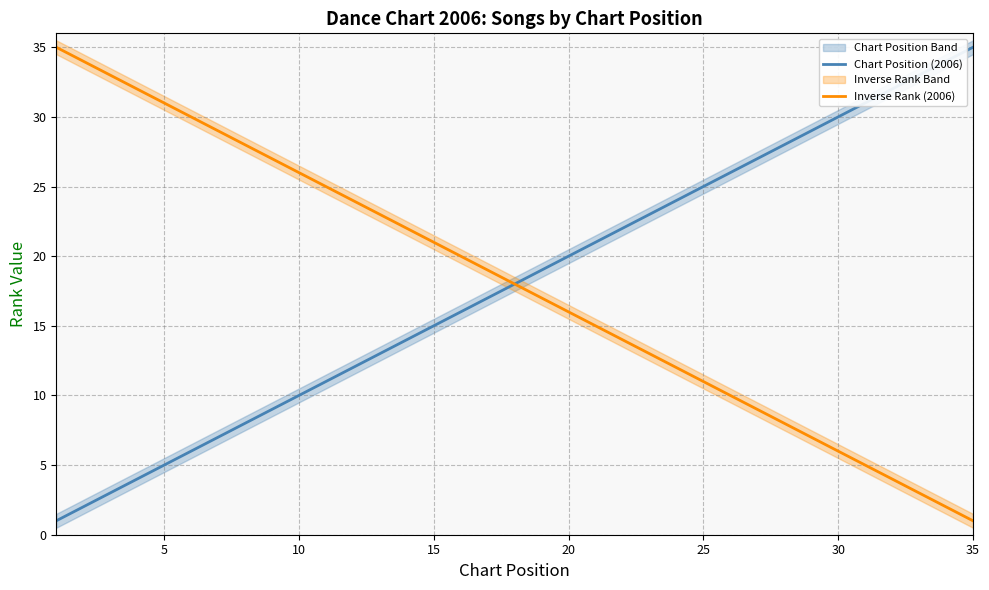

The Inverse Rank (2006) series shows 31 at 15. True or false?

False